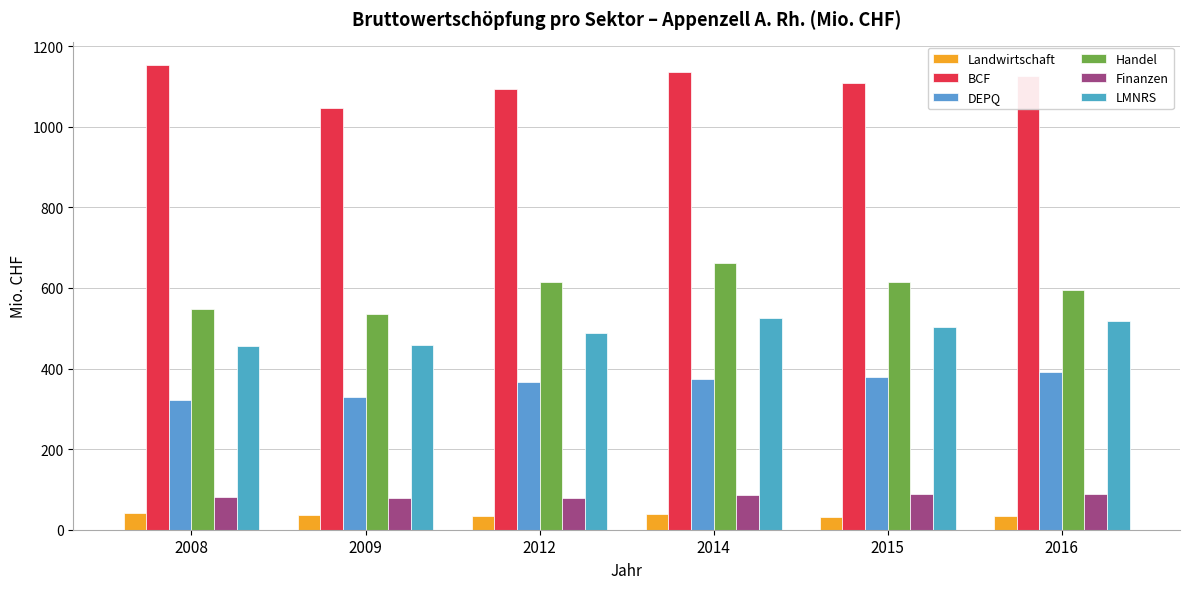

What is the minimum value for DEPQ?

321.5